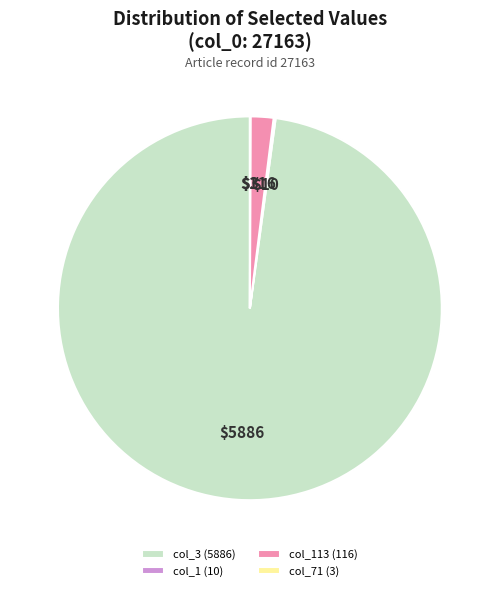

True or false: col_3 (5886) accounts for 87% of the total.

False